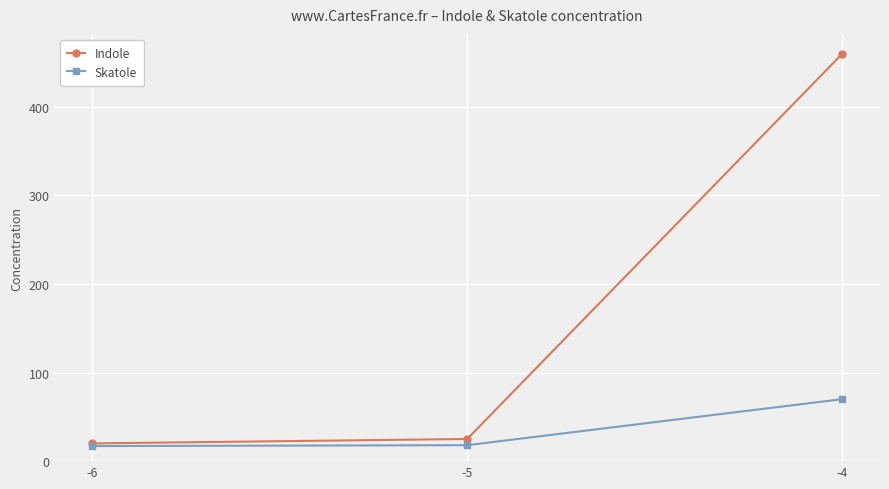

What is the value of the Indole point at the 2nd from the left?

25